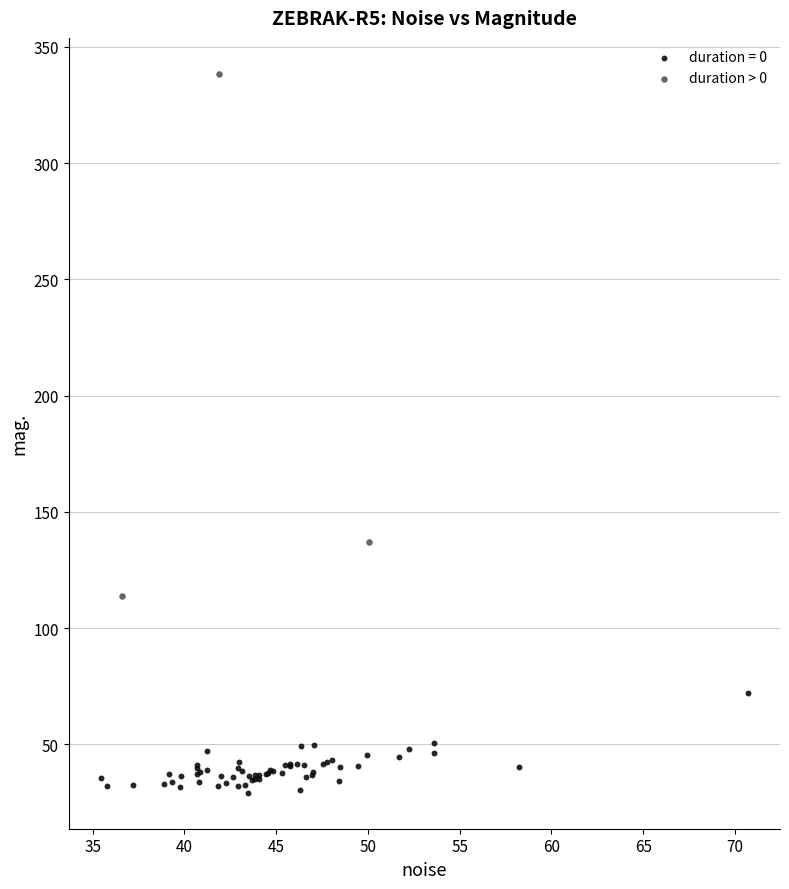

Which series reaches the maximum Y coordinate?

duration > 0